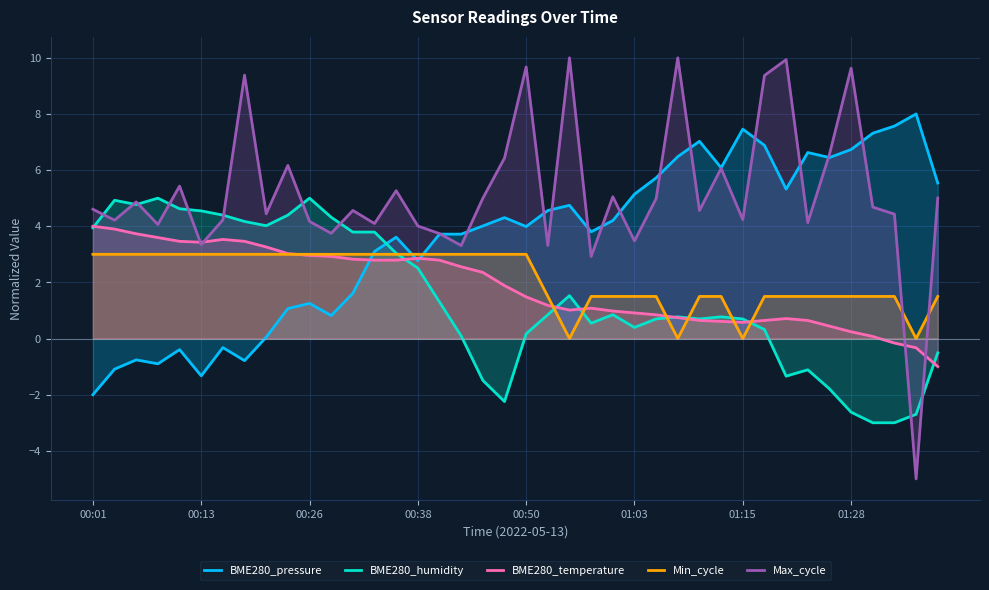

What is the average value of the Max_cycle series?

5.2